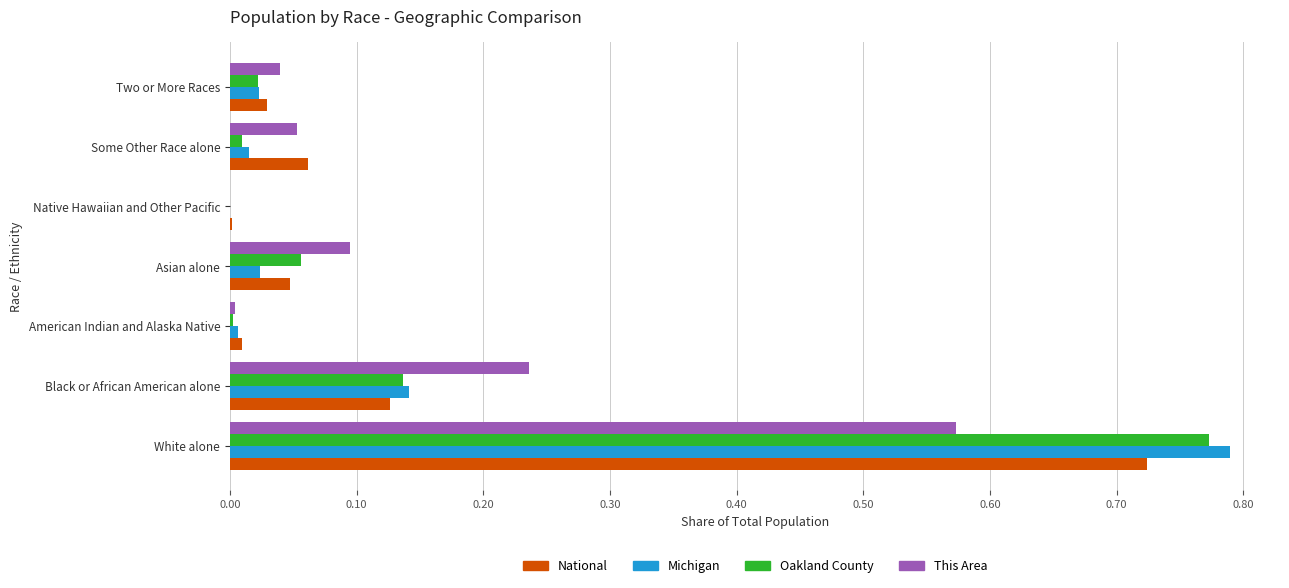

Is the value of Oakland County at White alone greater than the value of National at Two or More Races?

Yes